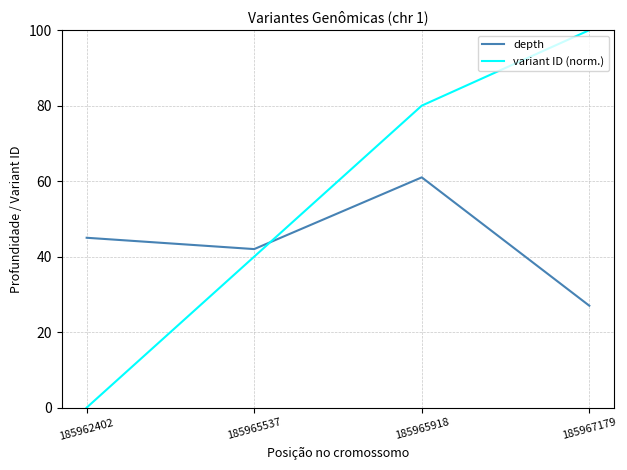

Reading left to right, extract all data points from this chart.

depth: 185962402=45	185965537=42	185965918=61	185967179=27
variant ID (norm.): 185962402=0	185965537=40	185965918=80	185967179=100